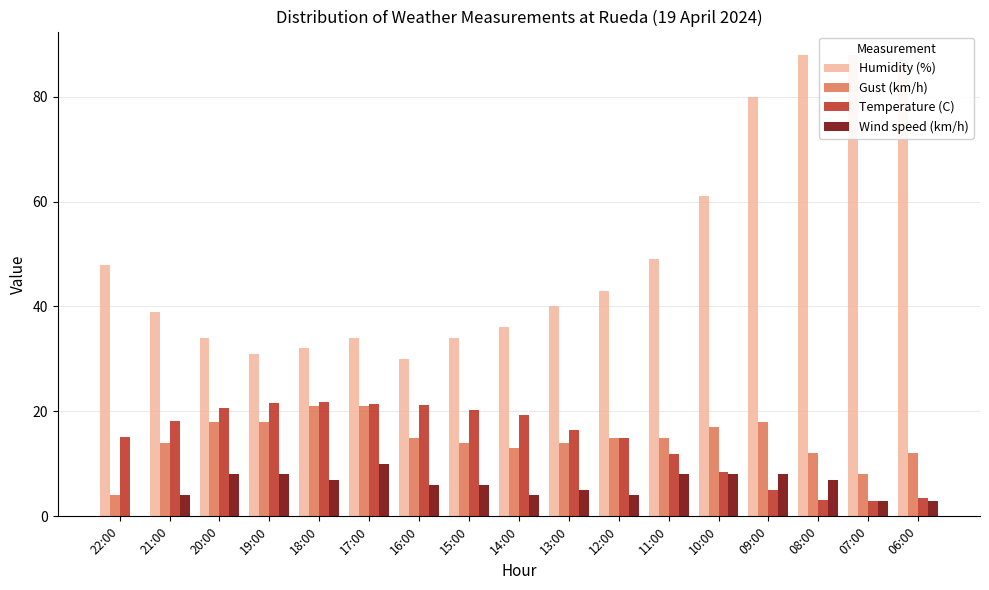

What is the difference between the Humidity (%) values at 06:00 and 11:00?

38.0